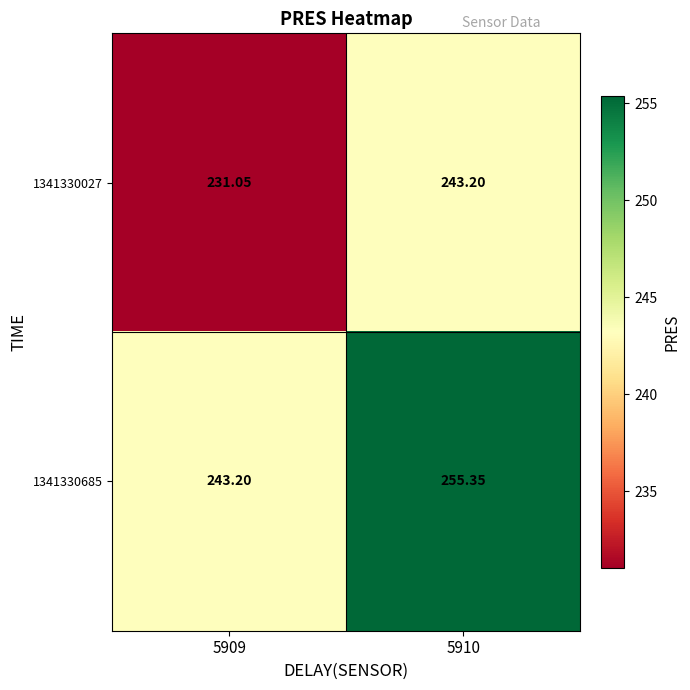

Which label corresponds to the largest value in the chart?

5910